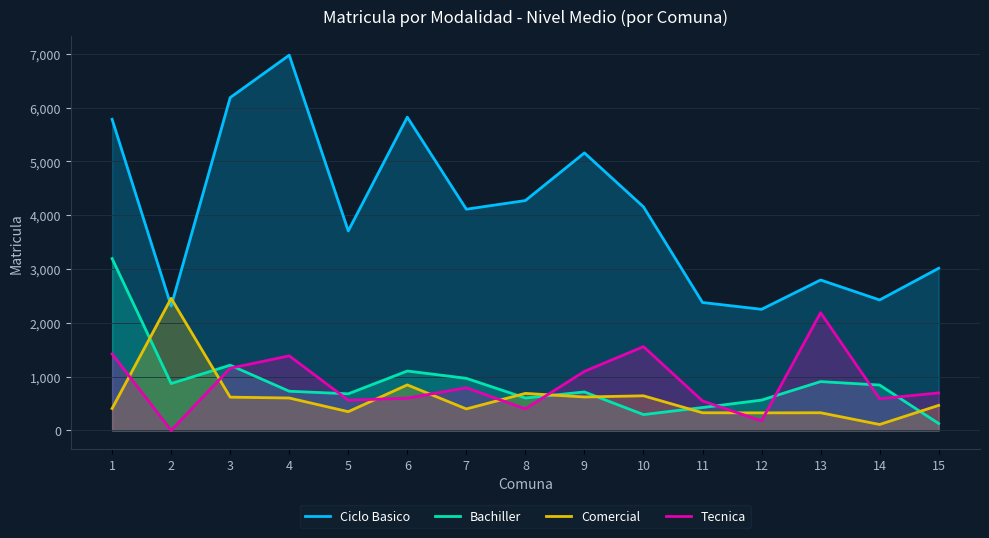

Where is Comercial nearest to the value 1283?

6